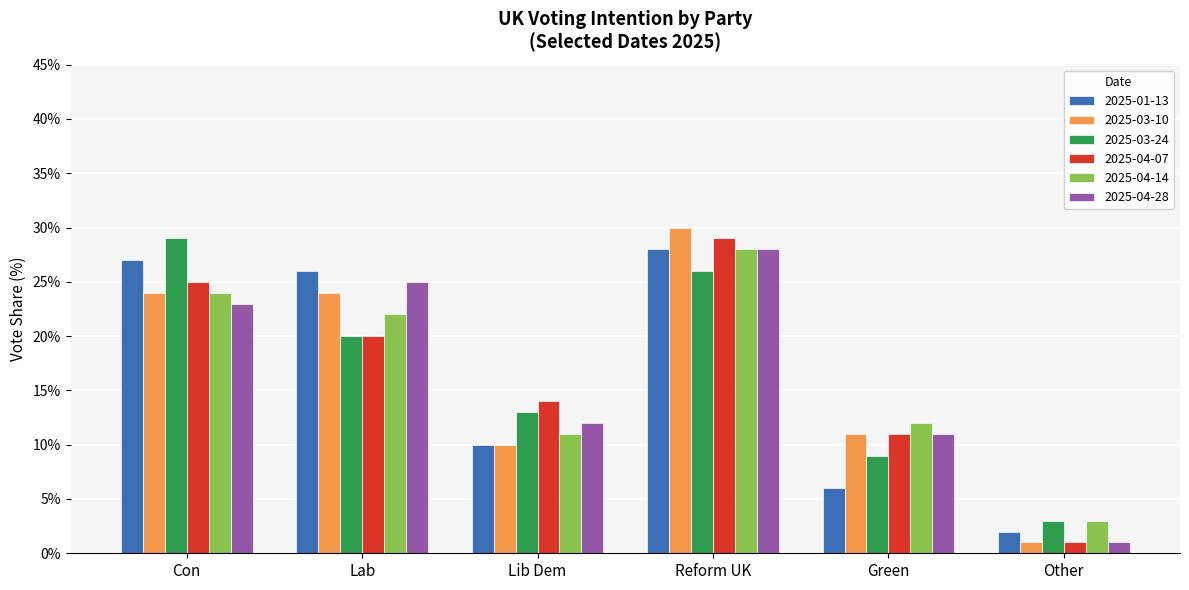

Rank the categories by 2025-04-07 value from highest to lowest.

Reform UK, Con, Lab, Lib Dem, Green, Other